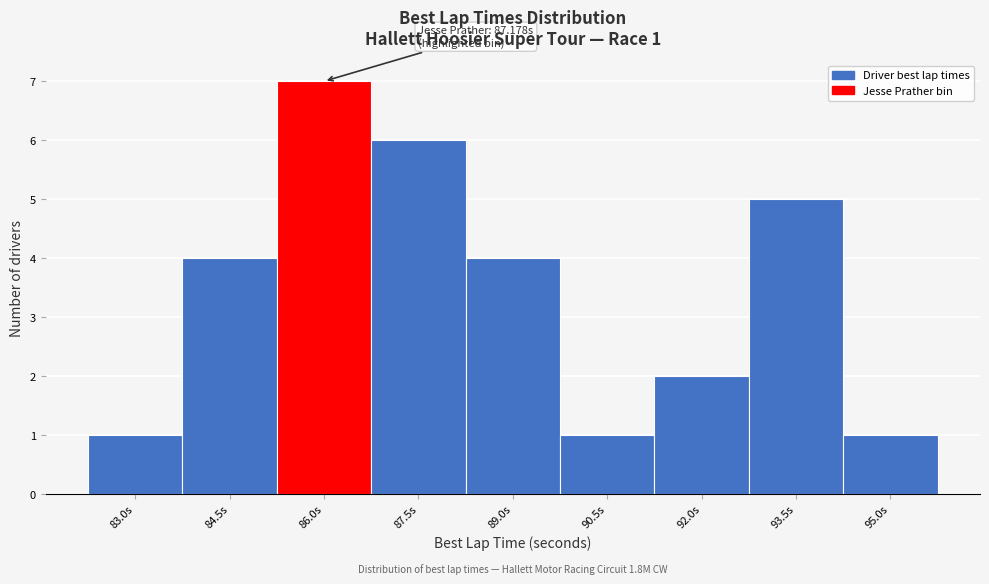

Reading left to right, transcribe all the data shown in this chart.

1	4	7	6	4	1	2	5	1